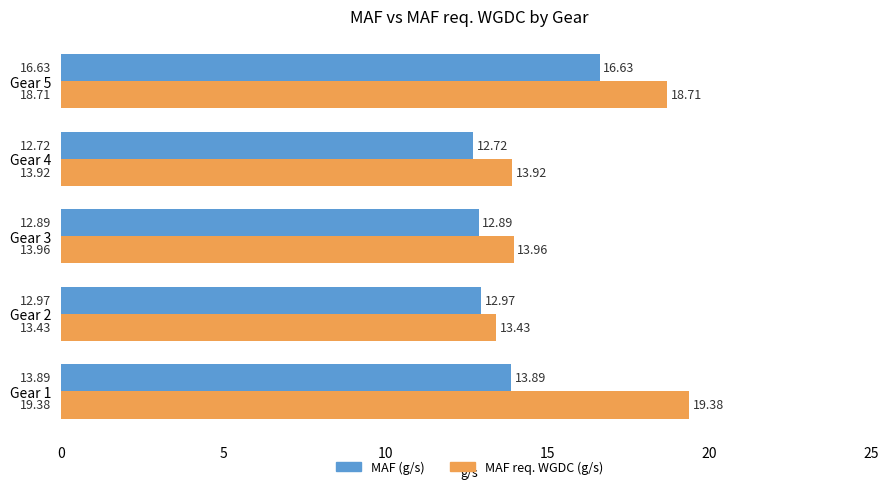

List the series in order of their overall mean, highest first.

MAF req. WGDC (g/s), MAF (g/s)